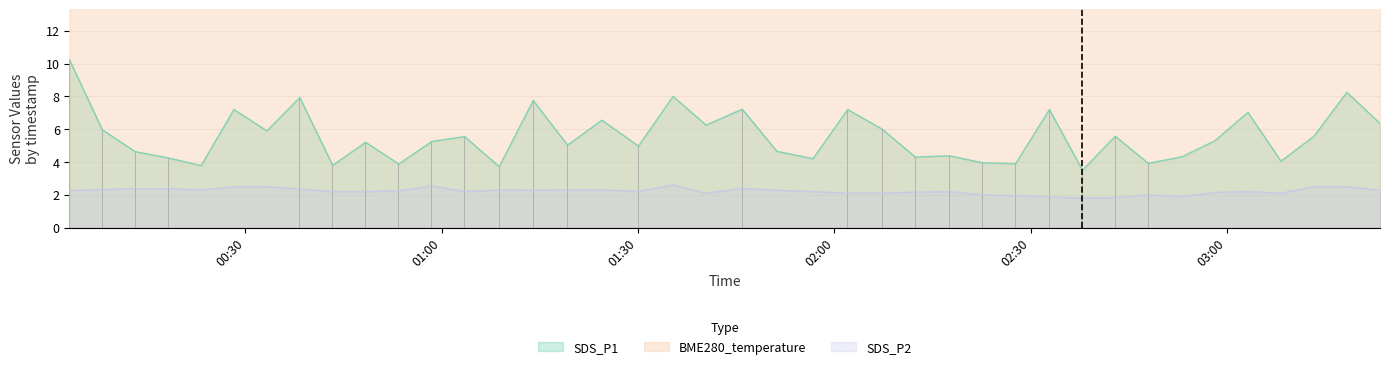

At how many categories does at least one series exceed 3?

40